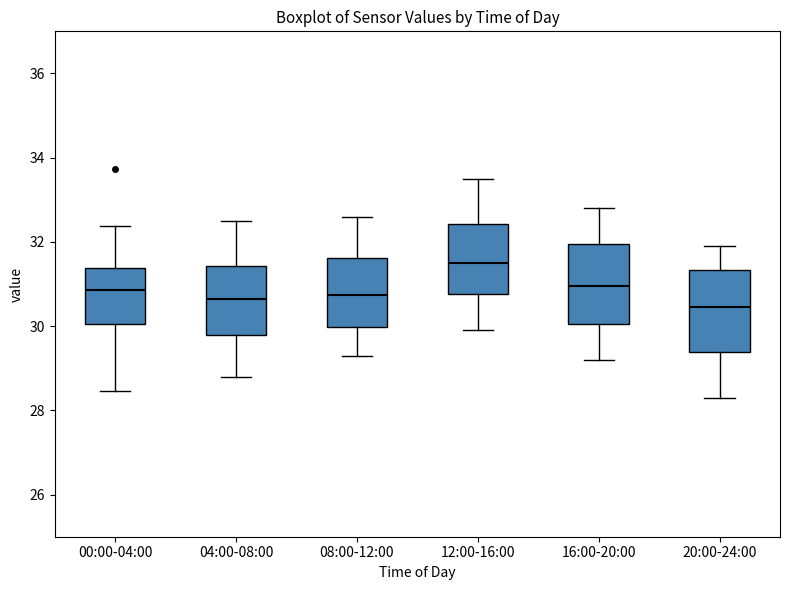

Which box's median line is the highest?

12:00-16:00